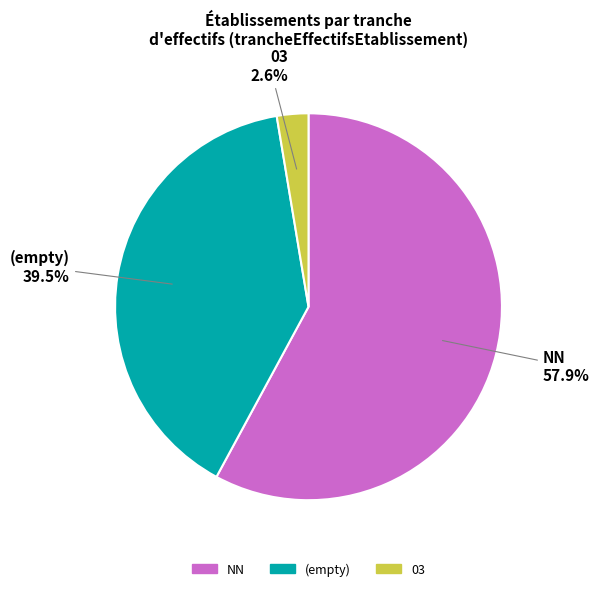

Is there a majority slice in this chart?

Yes